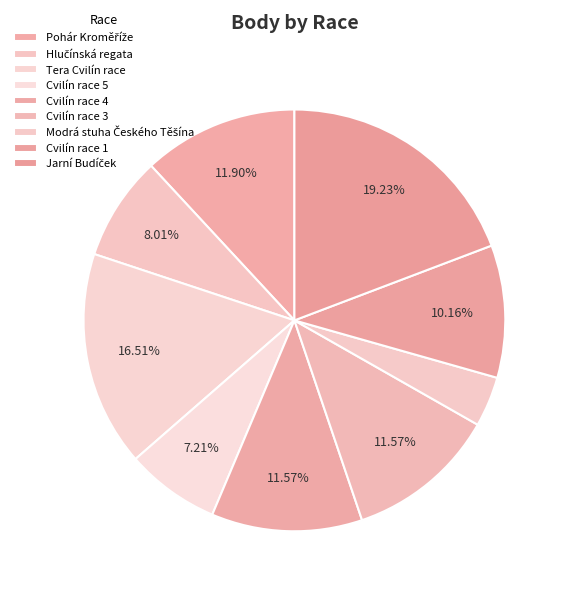

Which has a higher value, Pohár Kroměříže or Cvilín race 3?

Pohár Kroměříže